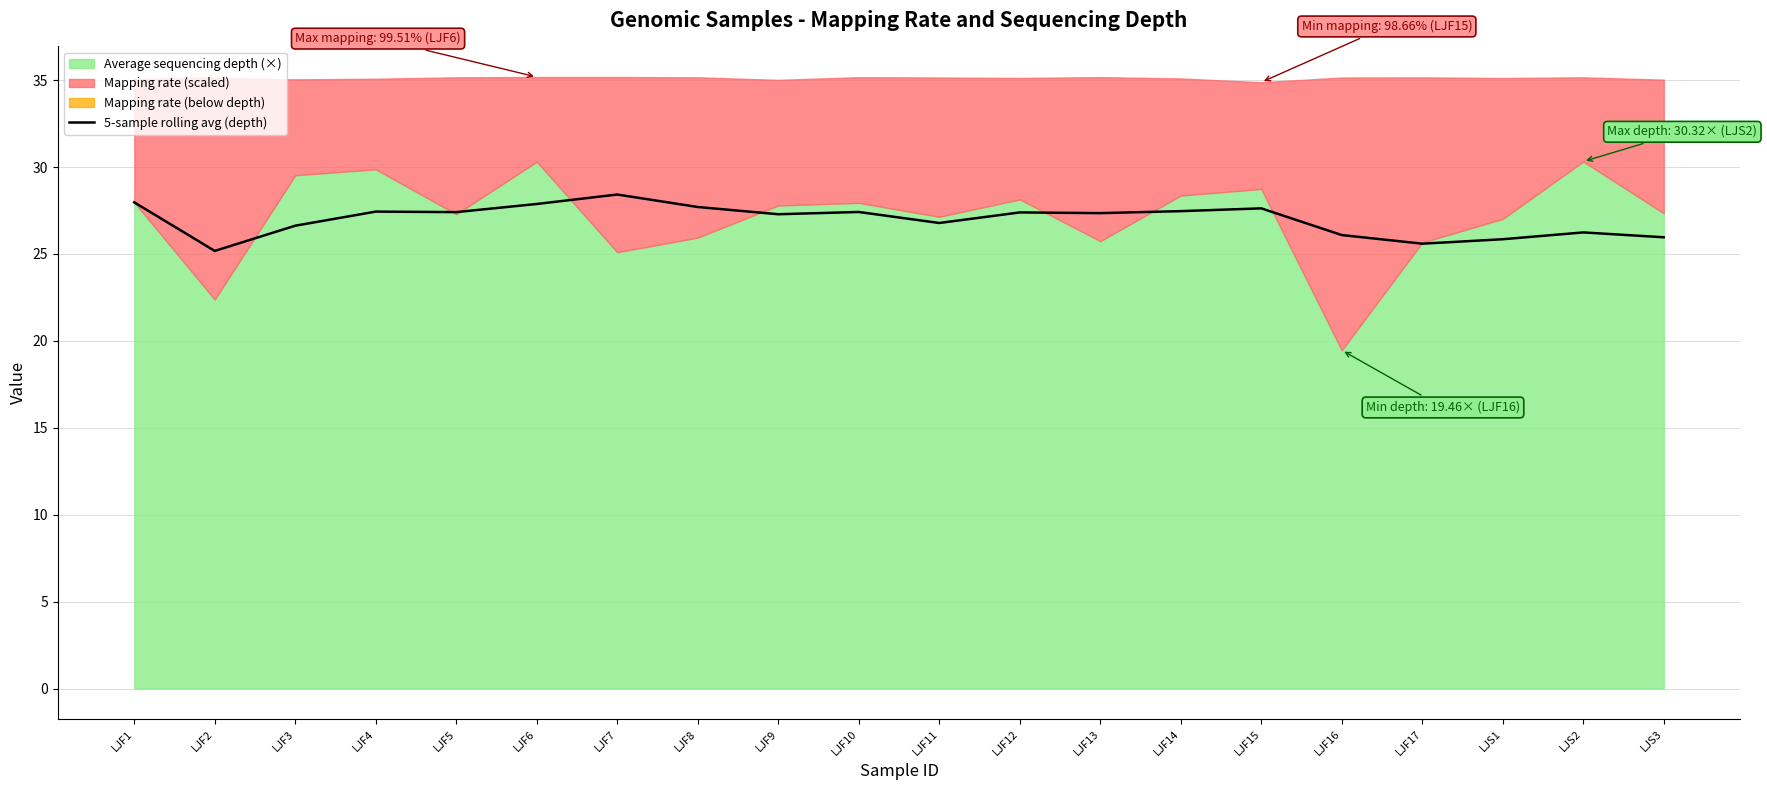

What is the minimum value for 5-sample rolling avg (depth)?

25.2